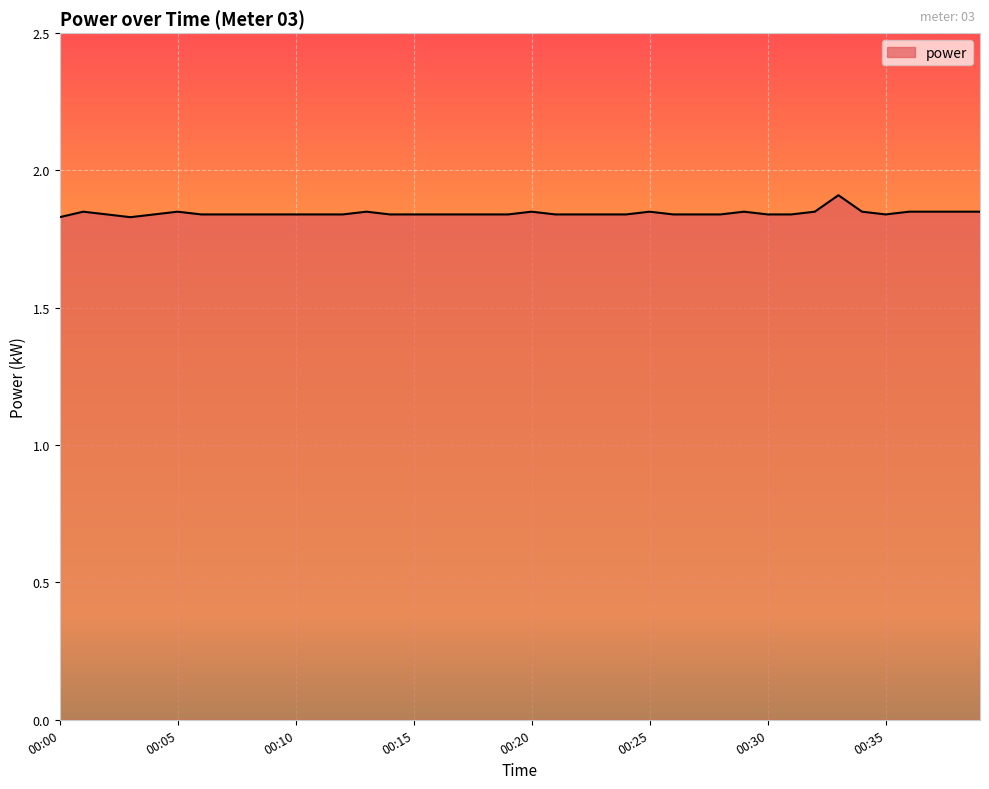

Does the chart display data point markers on the line(s)?

No